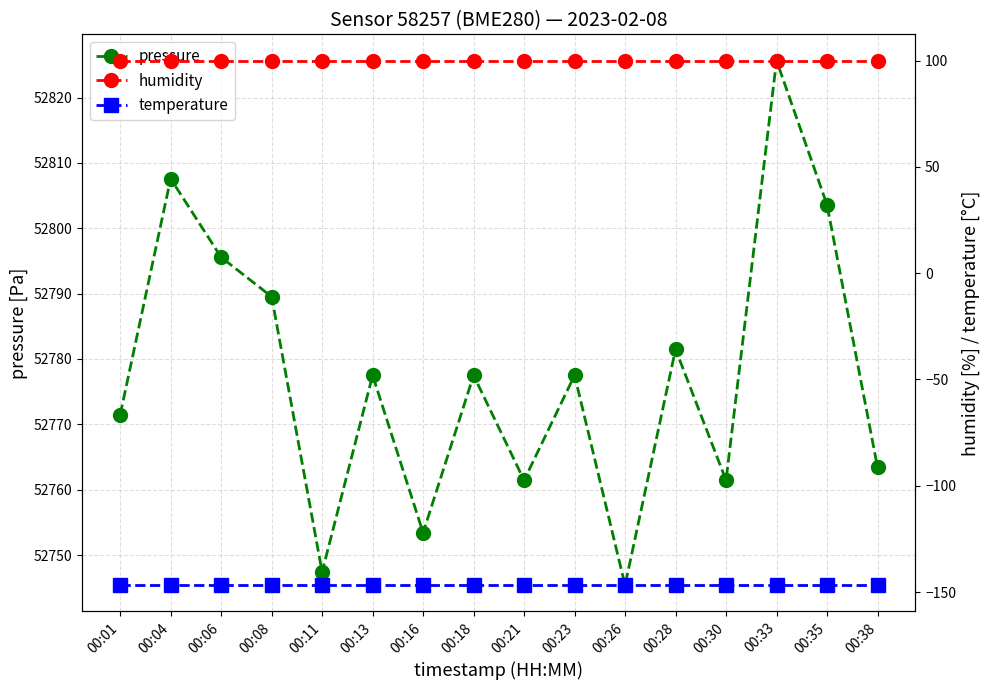

What are all the series names shown in the legend?

pressure, humidity, temperature